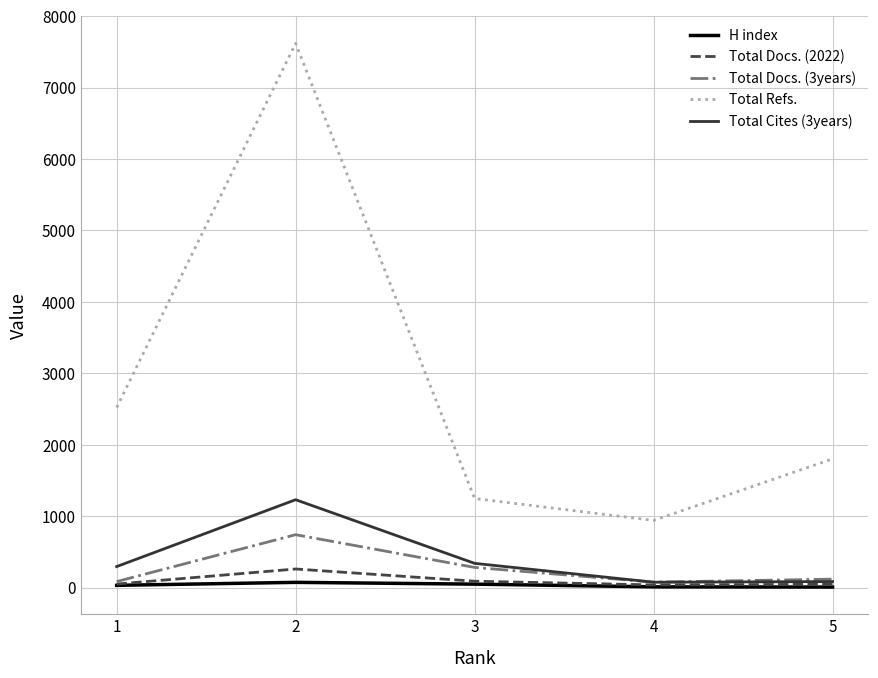

What is the average value of the Total Refs. series?

2826